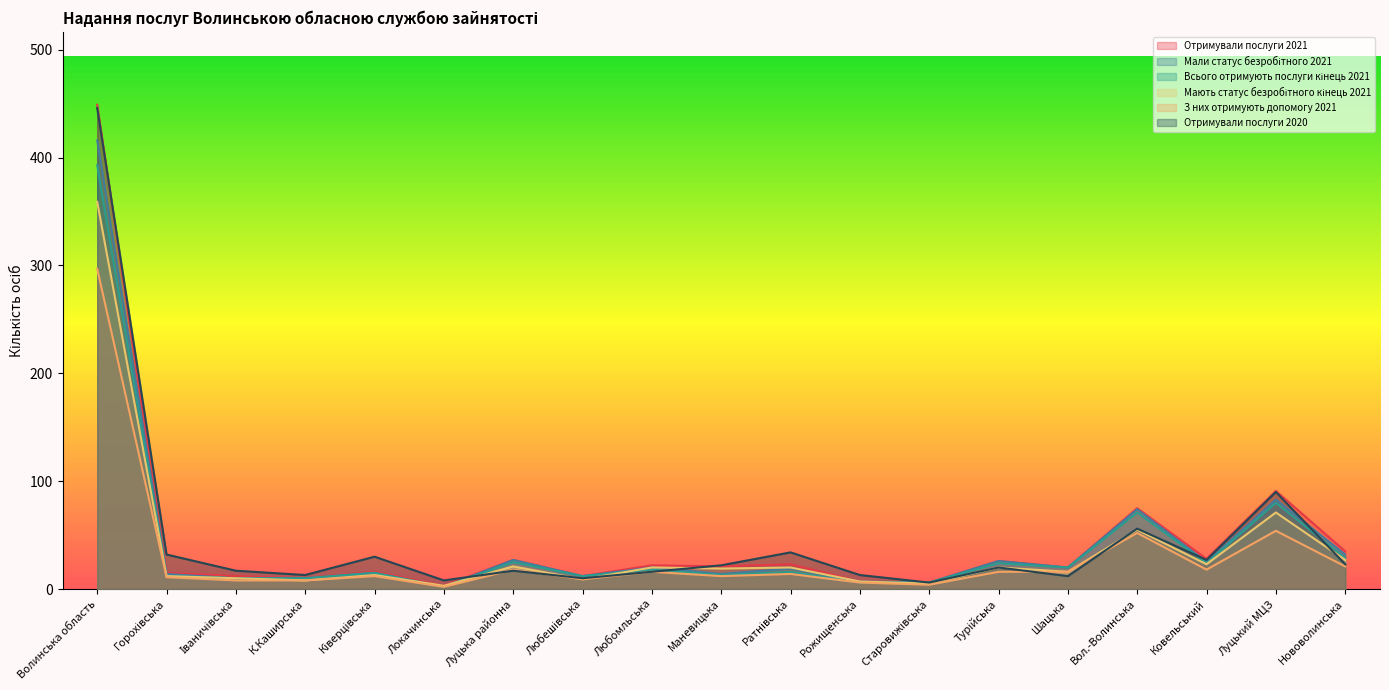

What is the sum of the З них отримують допомогу 2021 values at Маневицька and Турійська?

28